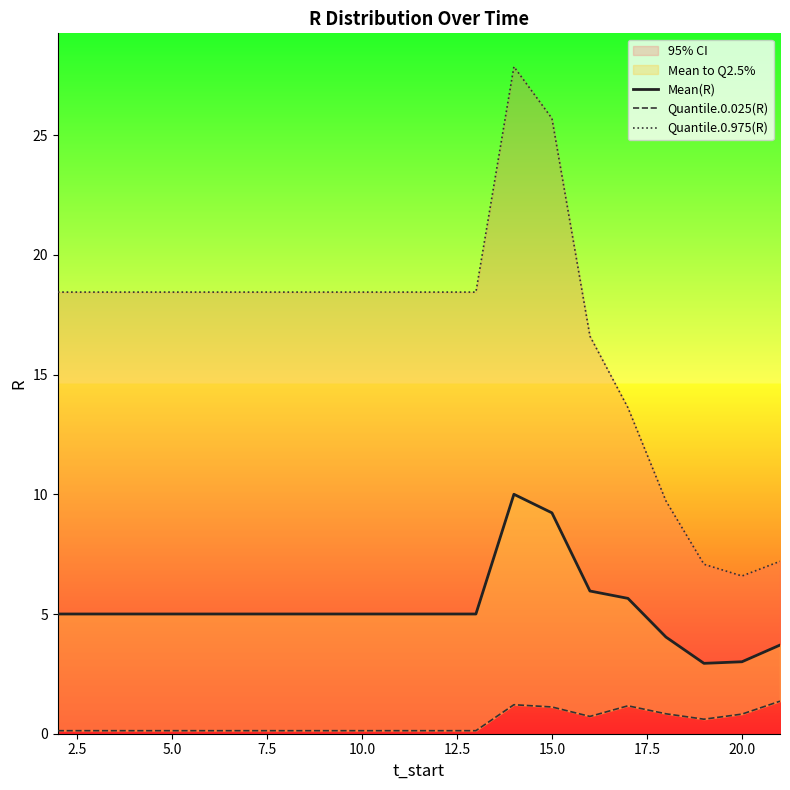

What is the value of the Mean(R) point at the 8th from the left?

5.0